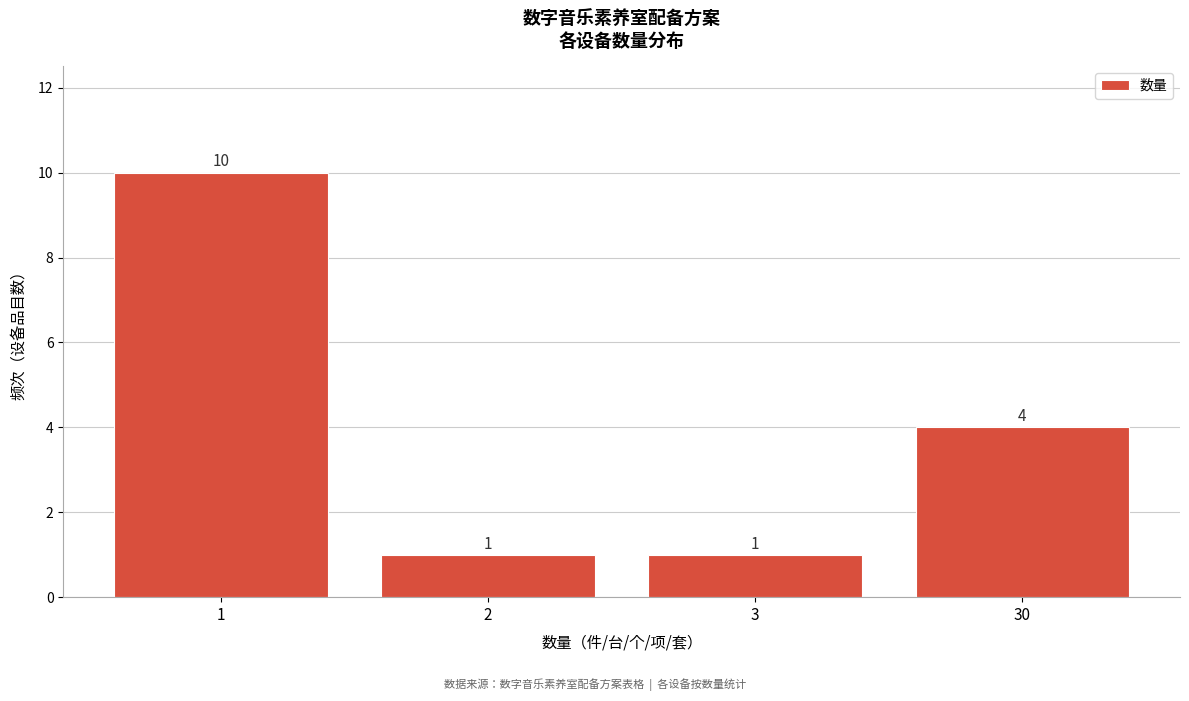

Reading right to left, what are all the values shown in this chart?

4	1	1	10